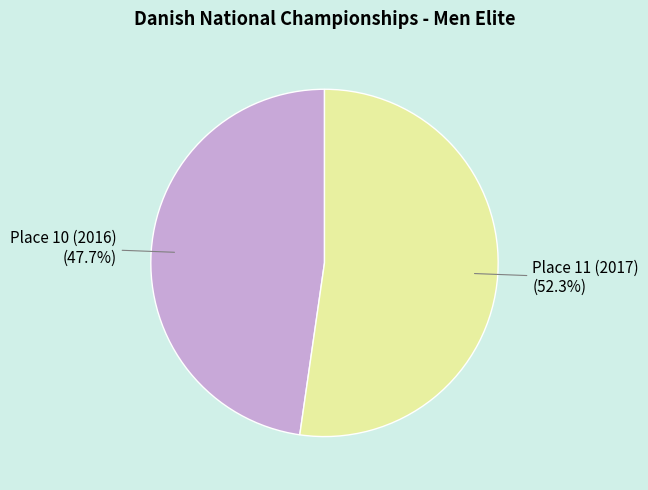

Is there a majority slice in this chart?

Yes